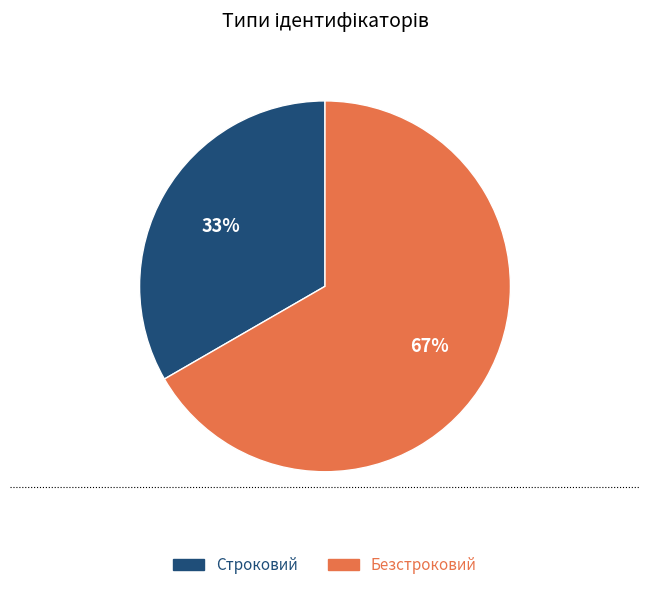

Which slice is the smallest?

Строковий